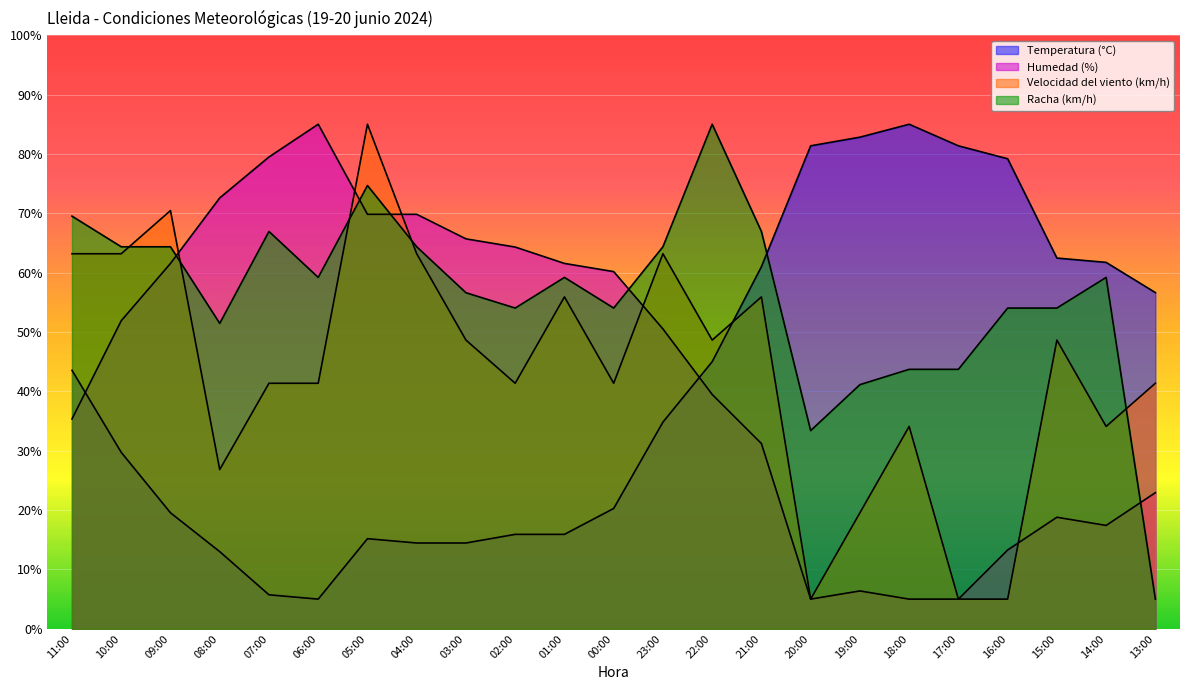

What is the total value across all series at 11:00?

211.6